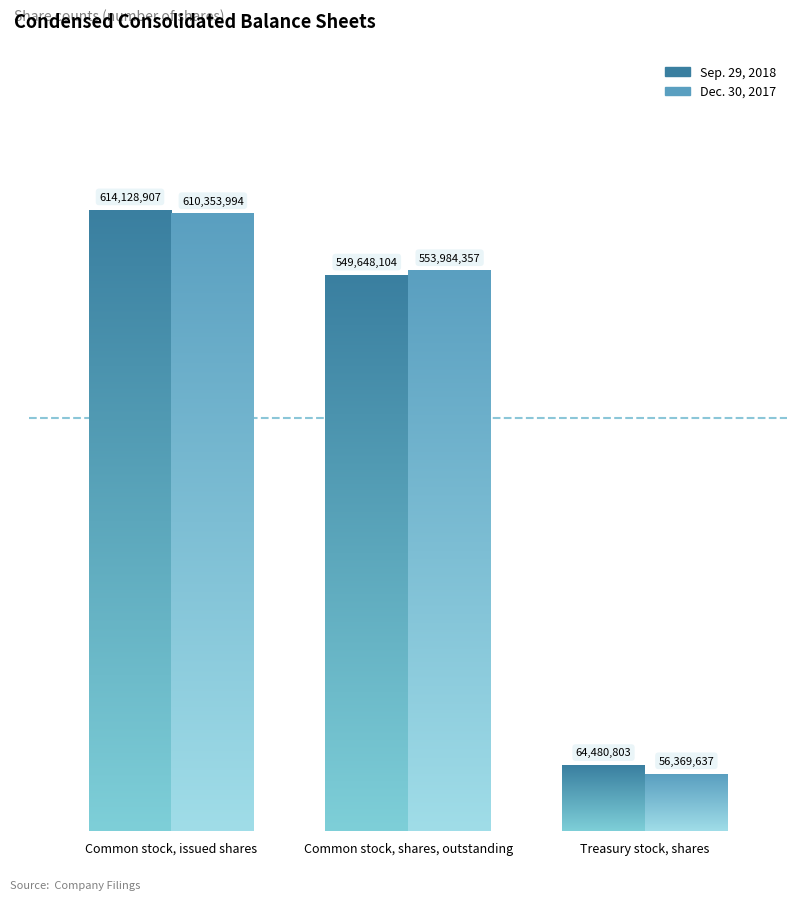

Reading right to left, list all the values displayed in this chart.

Sep. 29, 2018: 64480803	549648104	614128907
Dec. 30, 2017: 56369637	553984357	610353994